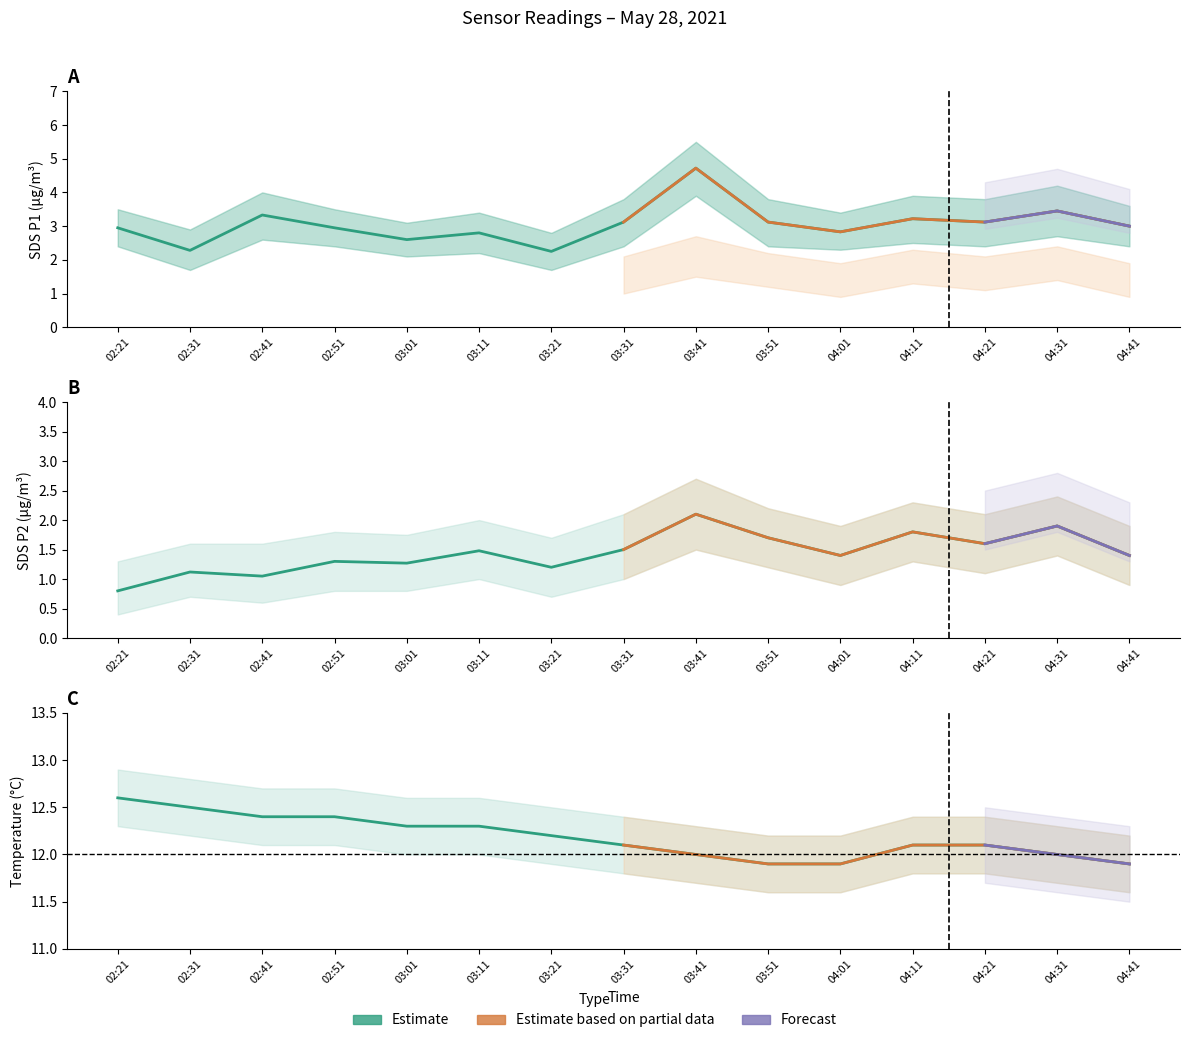

What is the difference between the highest and lowest values at 04:01?

10.5